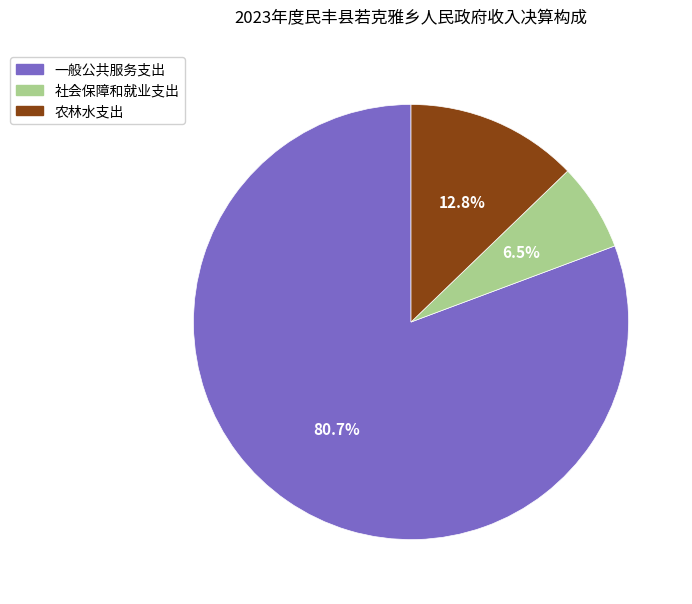

What is the largest slice in the pie chart?

一般公共服务支出